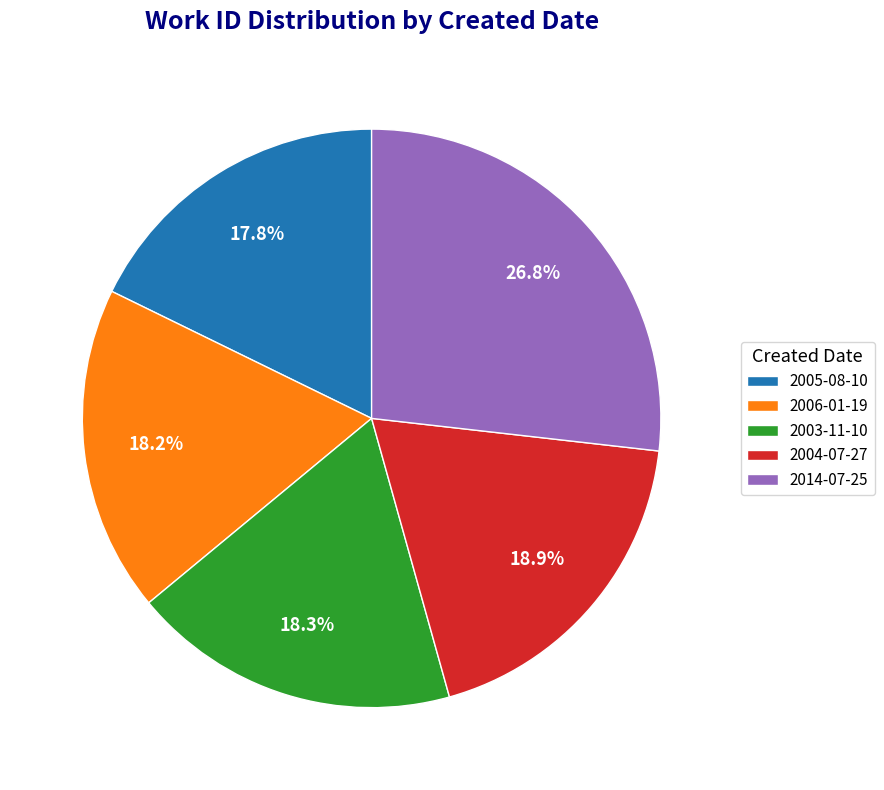

Is the sum of 2005-08-10 and 2004-07-27 greater than half?

No